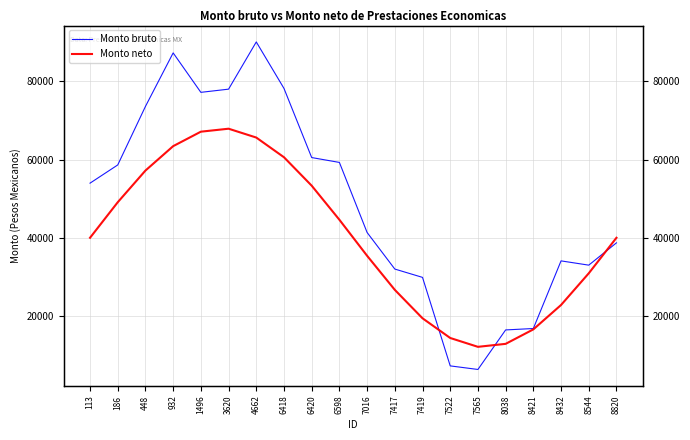

What is the minimum value shown in the chart?

6303.1